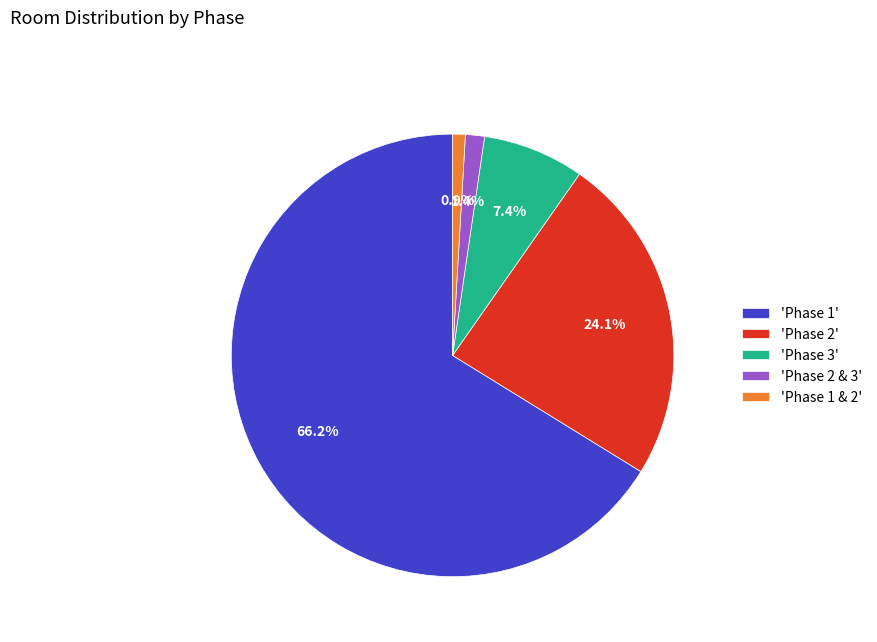

Is there a majority slice in this chart?

Yes